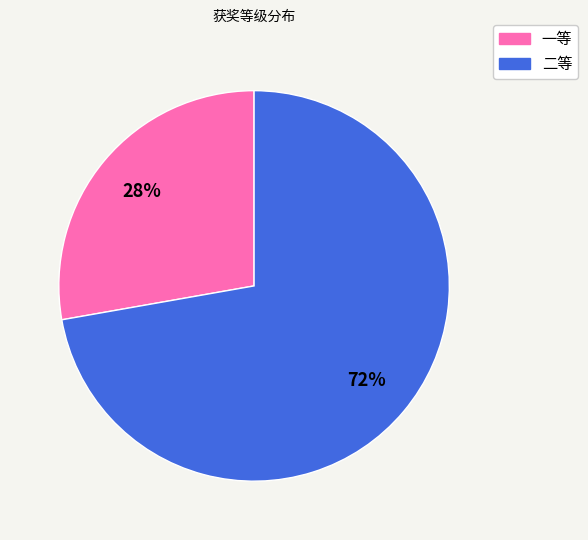

What percentage is the 二等 slice, to the nearest percent?

72%